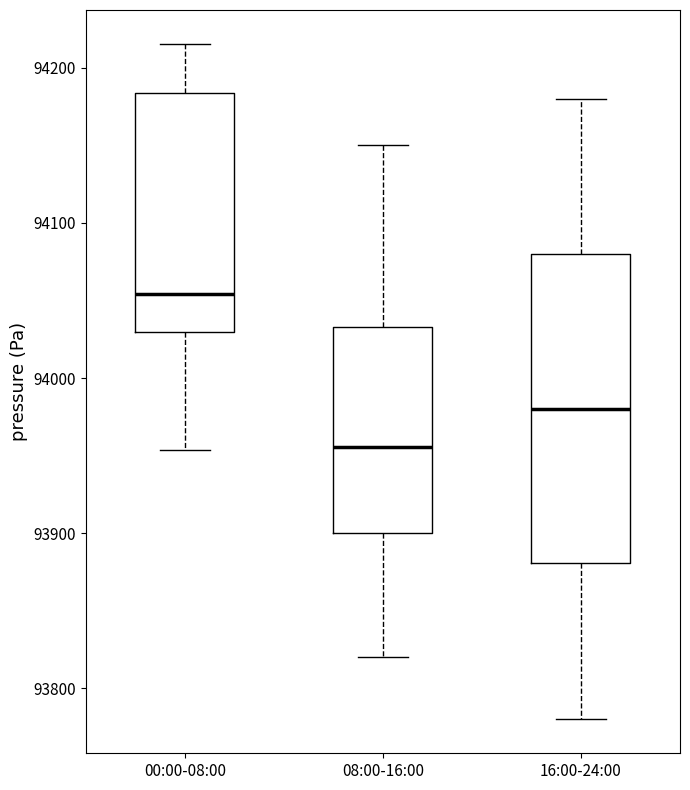

Which box has the lowest median line?

08:00-16:00